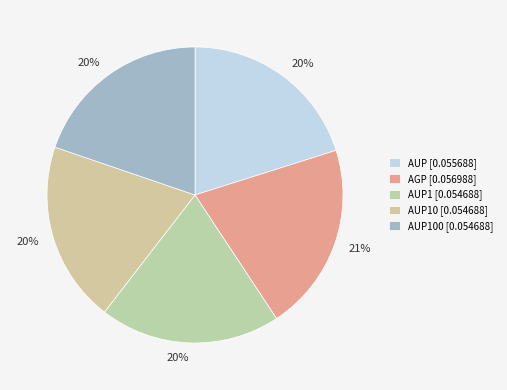

How many slices are in this pie chart?

5